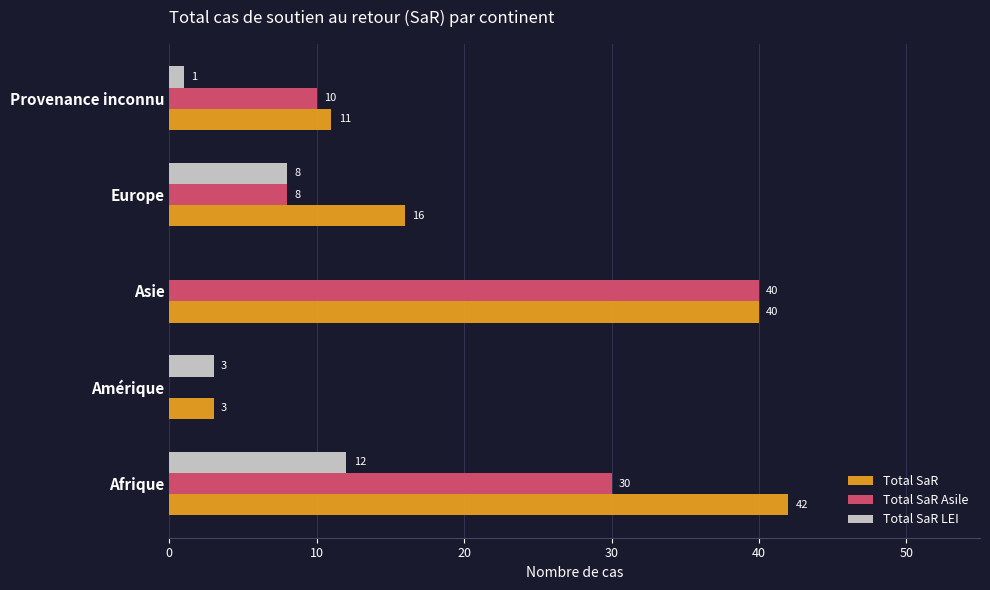

What value does the Total SaR Asile series have at Provenance inconnu, to the nearest 10?

10